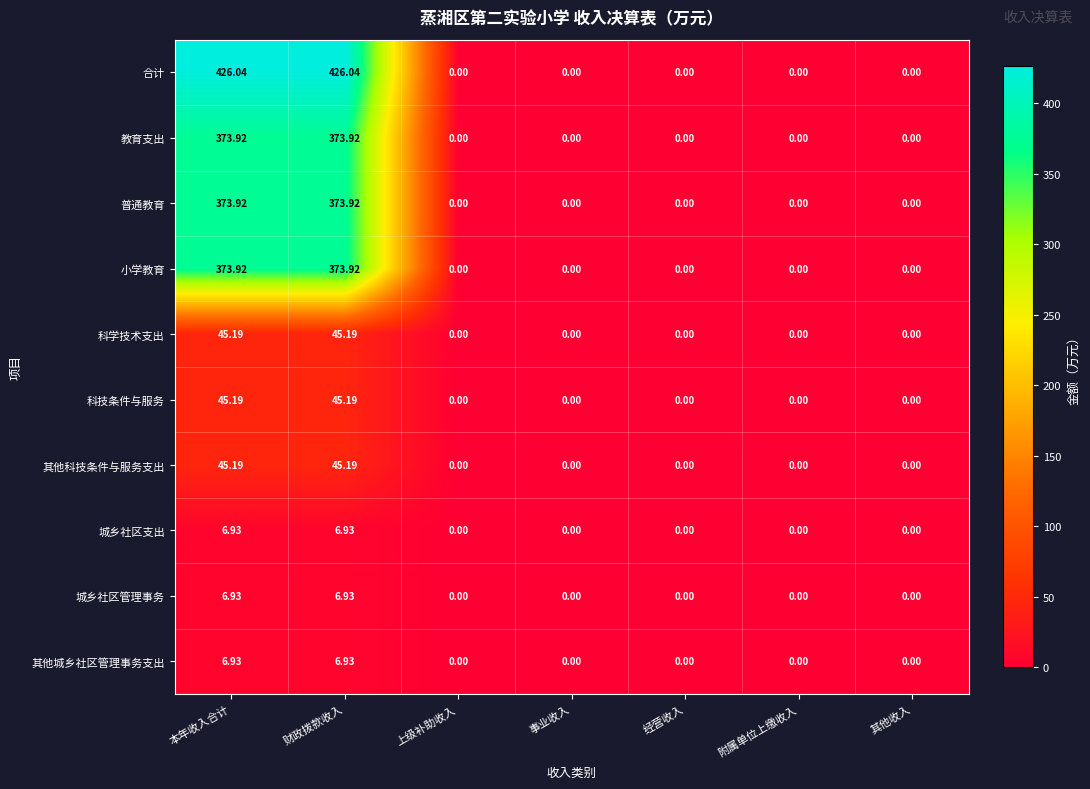

Which series has the largest total across all categories?

合计